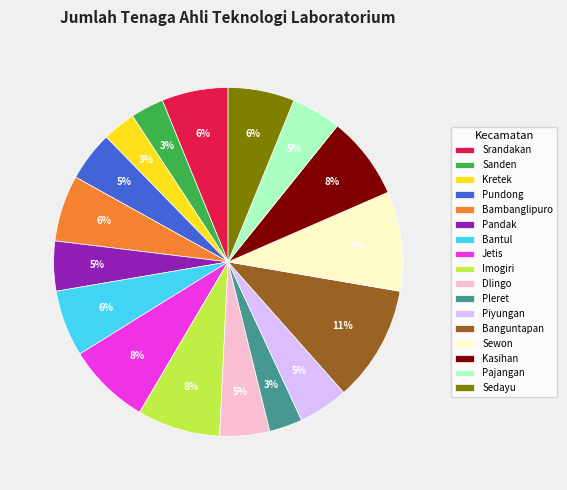

Does Jetis account for over 50% of the chart?

No